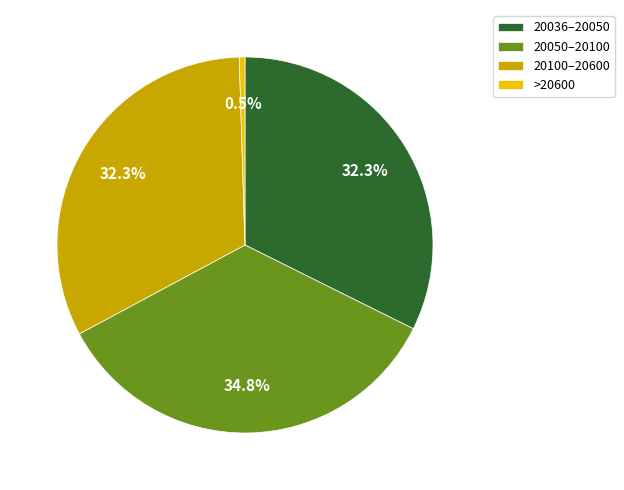

Which slice is the largest?

20050–20100